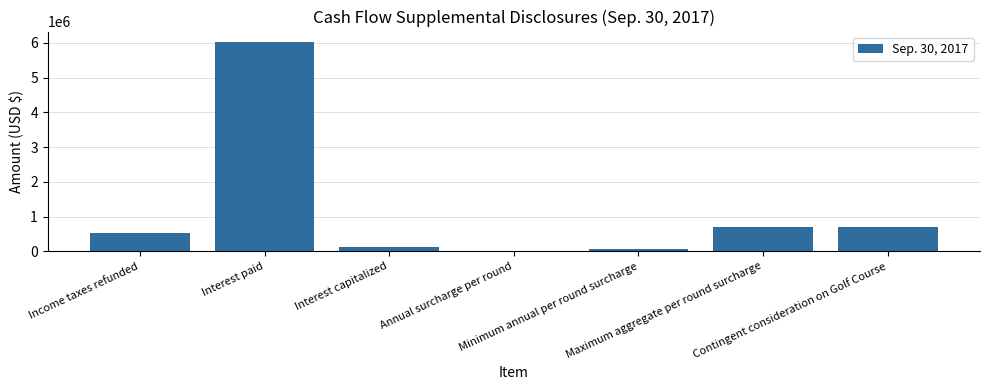

The value at Interest capitalized is 124000. True or false?

True